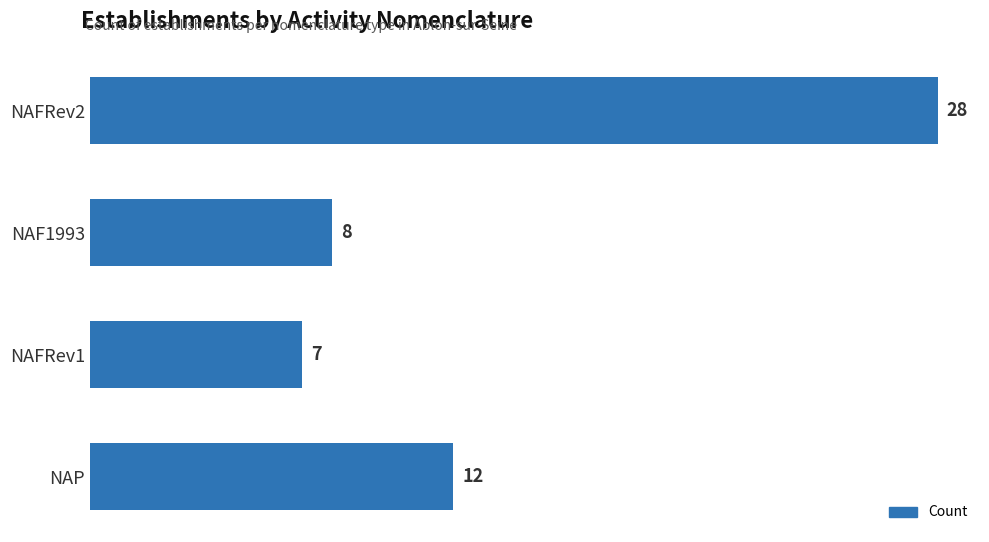

What is the value of the 3rd bar from the top?

7